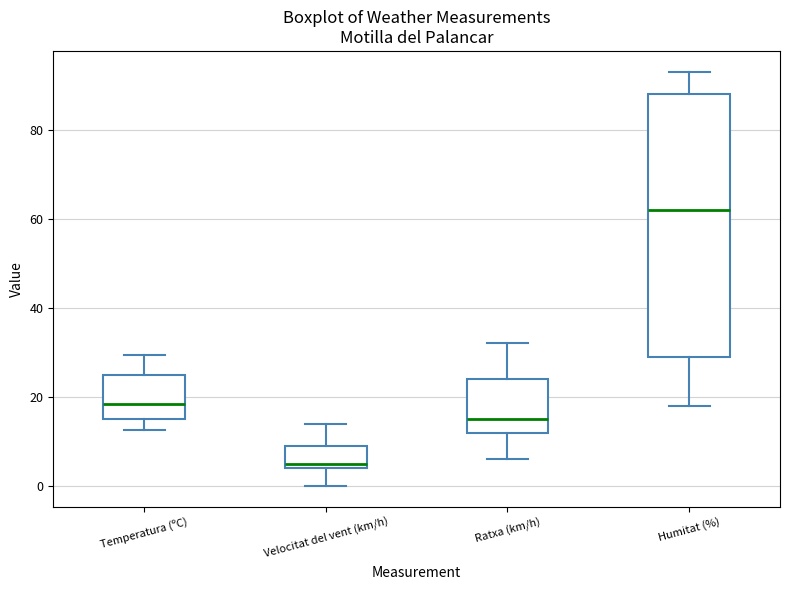

Reading left to right, transcribe this box plot: for each box, give where its median line is, the range the box spans, and where its two whiskers end, as read against the y-axis. The values are not printed on the chart, so give them approximately, as read against the axis.

Temperatura (ºC): median 18, box 16 to 24, whiskers 12 to 30
Velocitat del vent (km/h): median 6, box 4 to 10, whiskers 0 to 14
Ratxa (km/h): median 16, box 12 to 24, whiskers 6 to 32
Humitat (%): median 62, box 30 to 88, whiskers 18 to 94